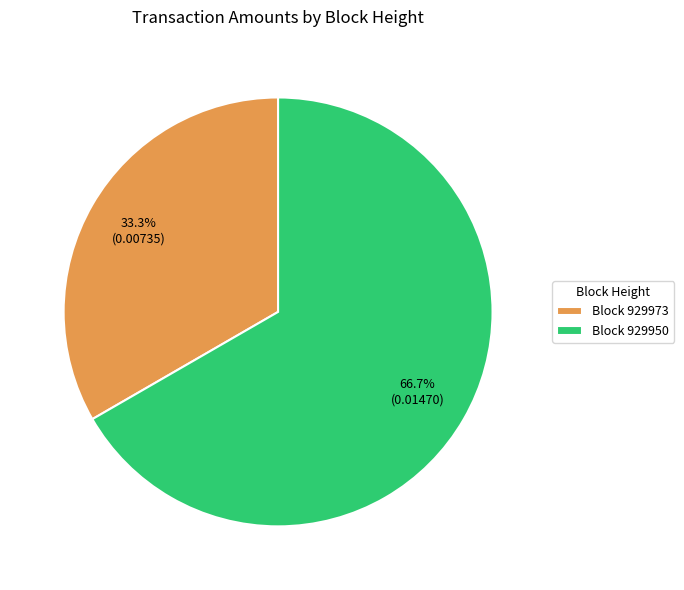

Combined, what portion of the pie is Block 929973 and Block 929950?

100.0%